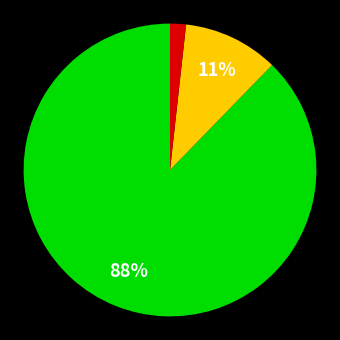

How many slices are in this pie chart?

3